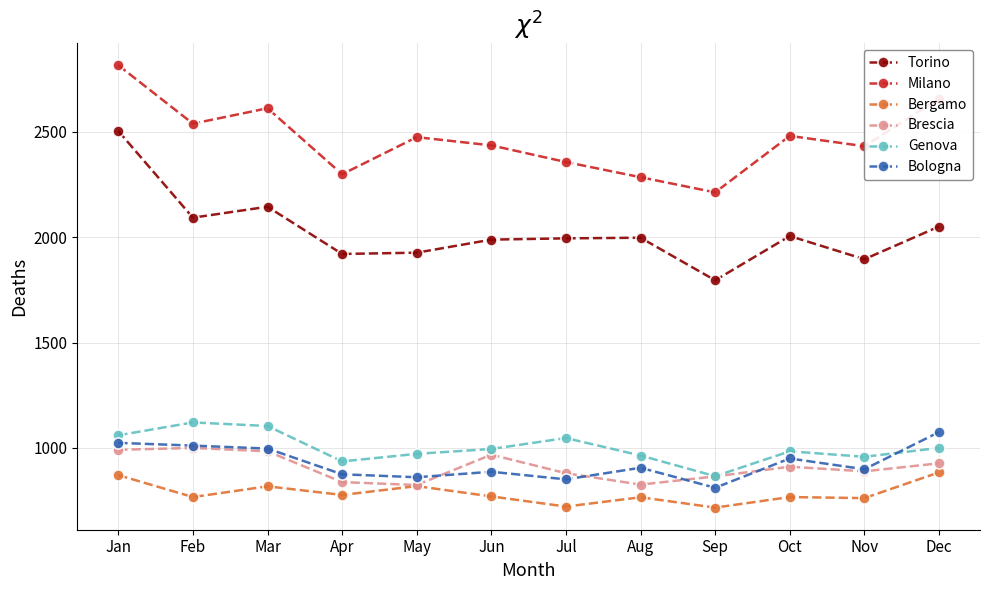

At how many categories does at least one series exceed 1553?

12